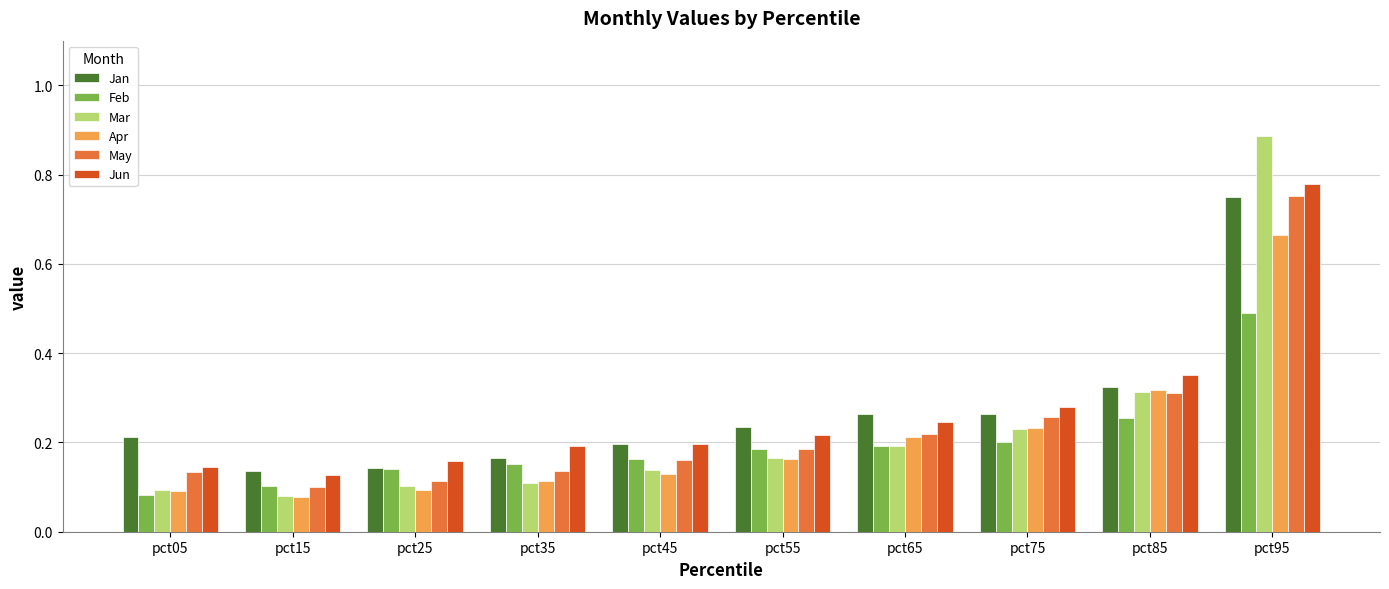

At which category is the sum across all series the highest?

pct95